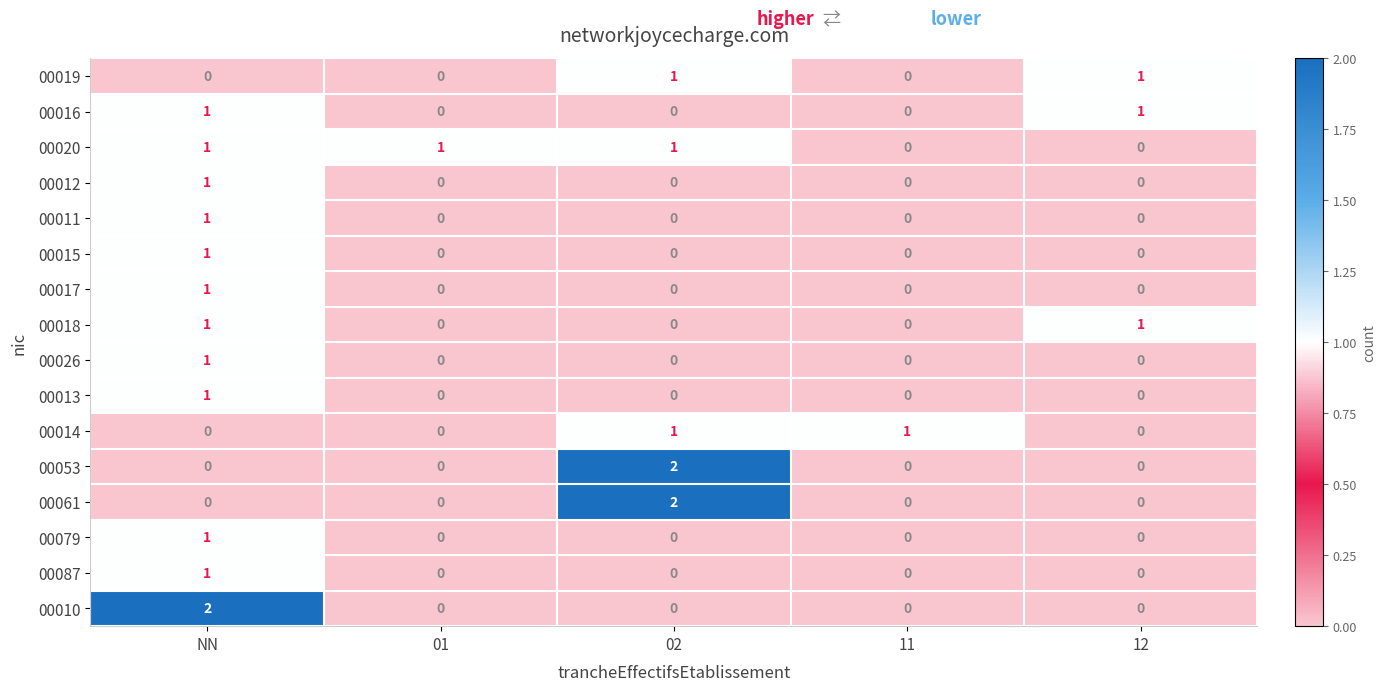

The value of 00020 at NN is 2. True or false?

False